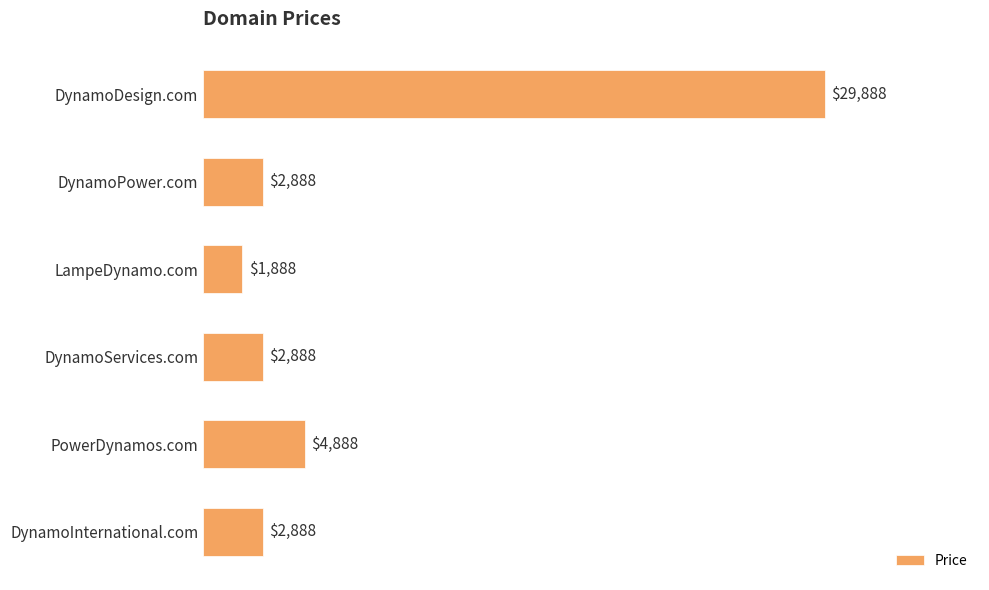

What is the change in value from LampeDynamo.com to DynamoServices.com?

+1000